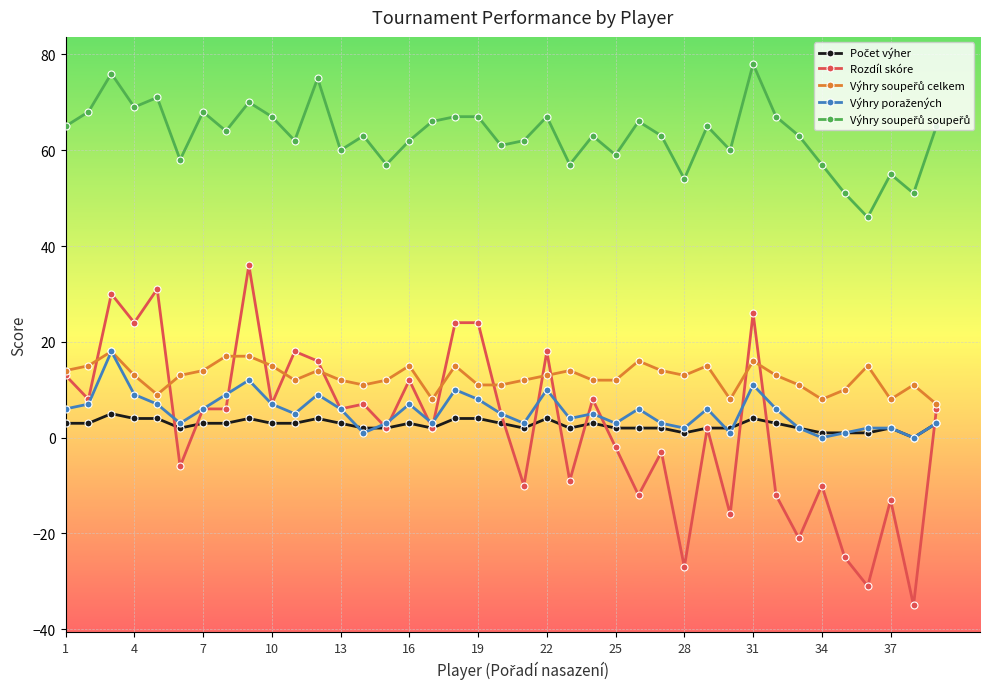

Which series has the widest spread of values?

Rozdíl skóre